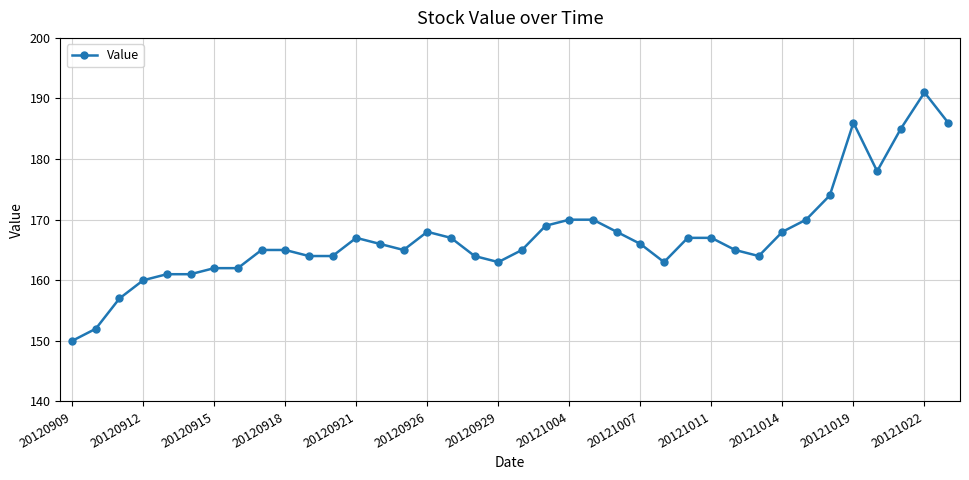

What is the average value?

167